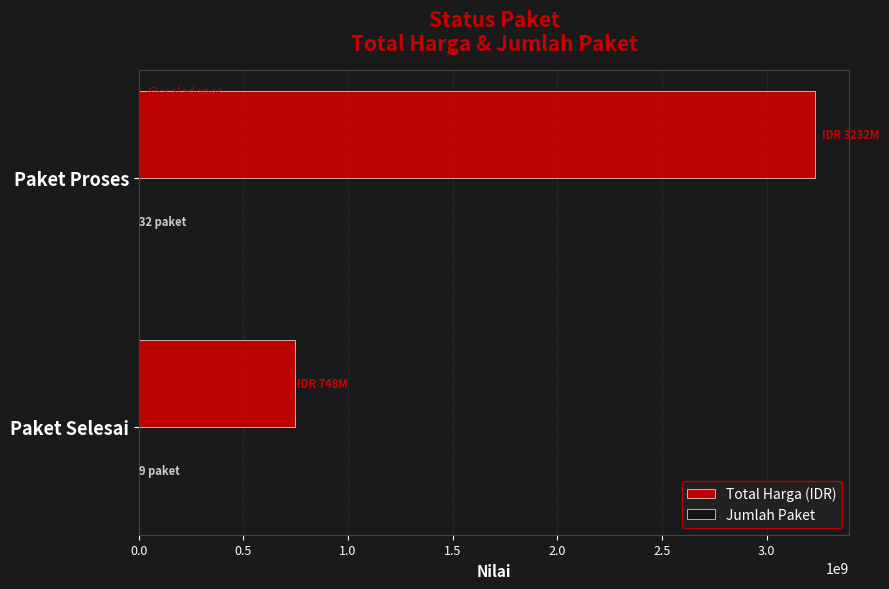

What is the sum of all Total Harga (IDR) values?

3979662500